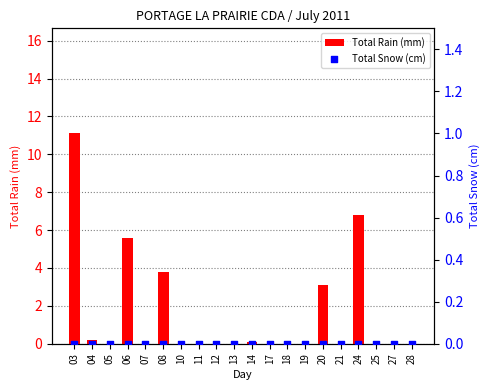

What is the total value across all series at 20?

3.1